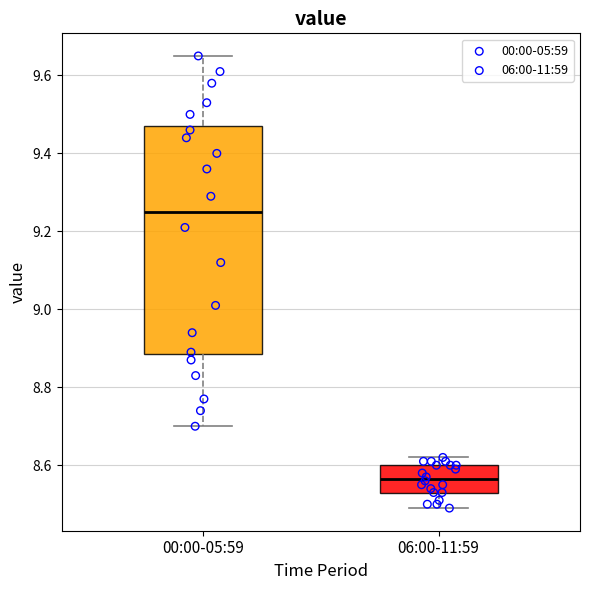

Which box's median line is the highest?

00:00-05:59